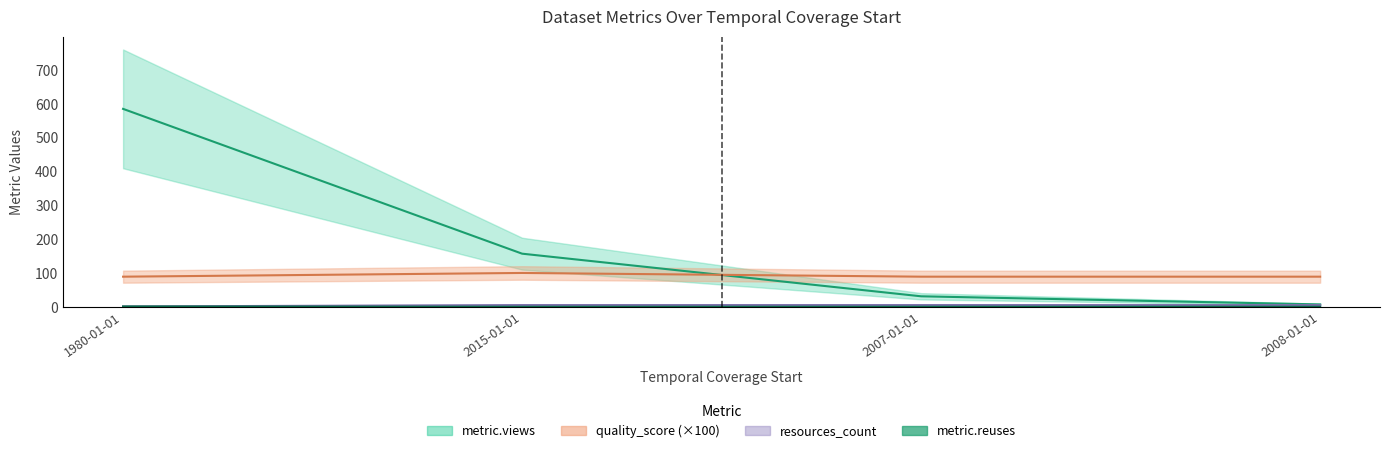

Which series has the largest total across all categories?

metric.views